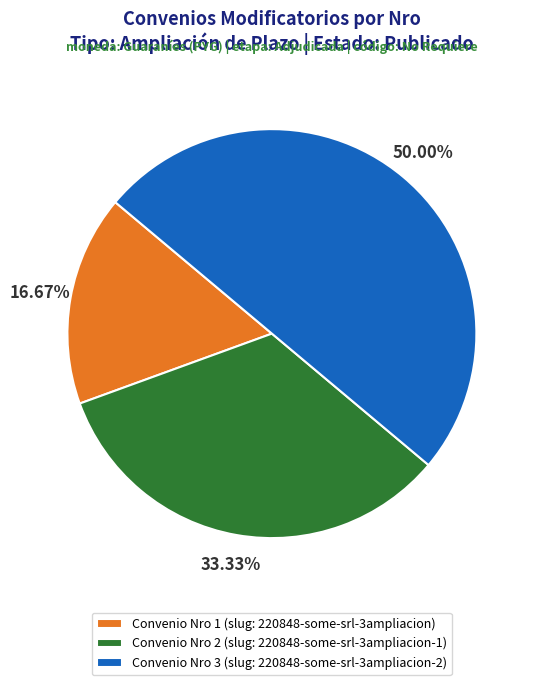

Does Convenio Nro 1 (slug: 220848-some-srl-3ampliacion) represent more than half of the total?

No